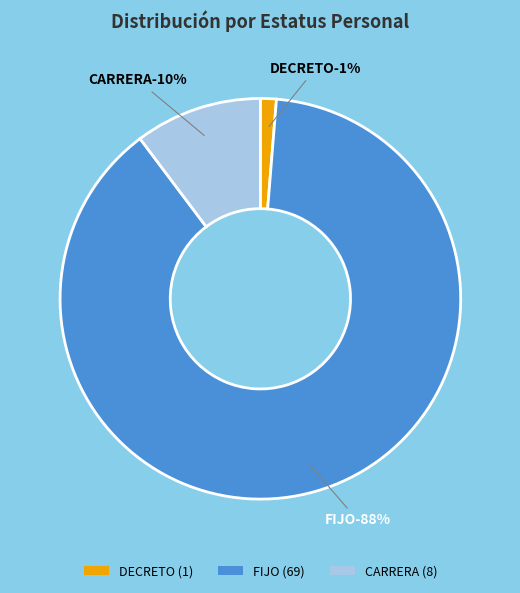

Count the number of slices in the pie.

3